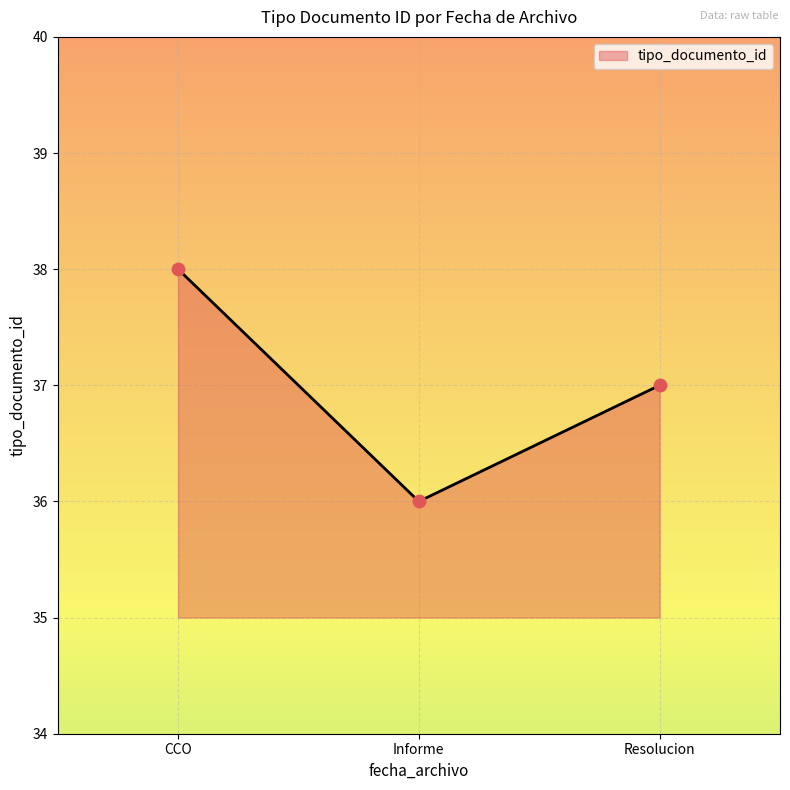

What is the change in value from Informe to Resolucion?

+1